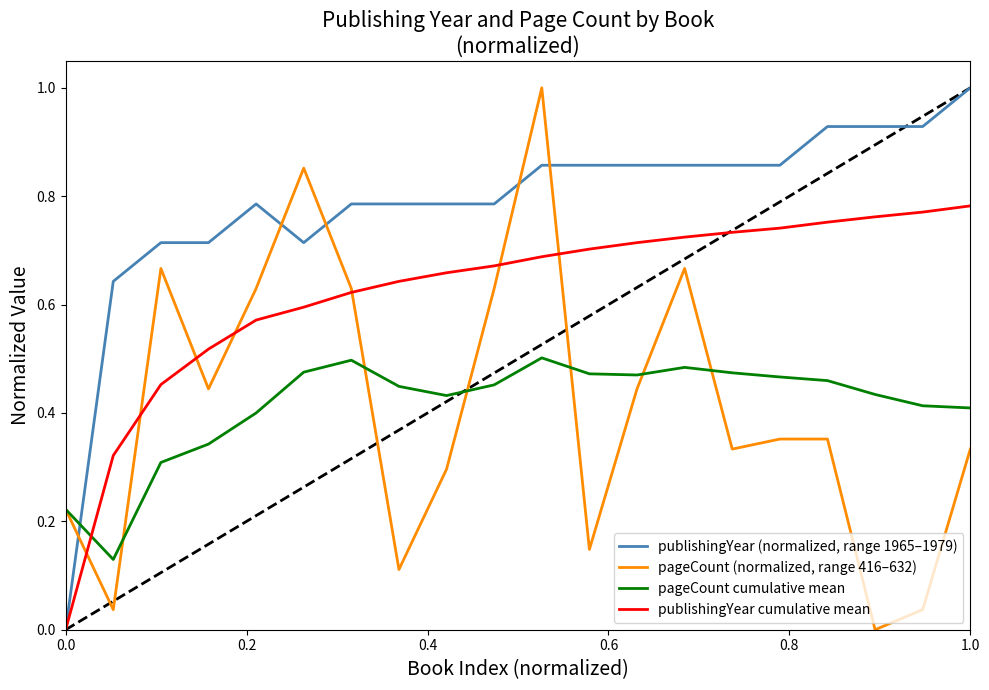

How many publishingYear cumulative mean values are between 0 and 1?

20